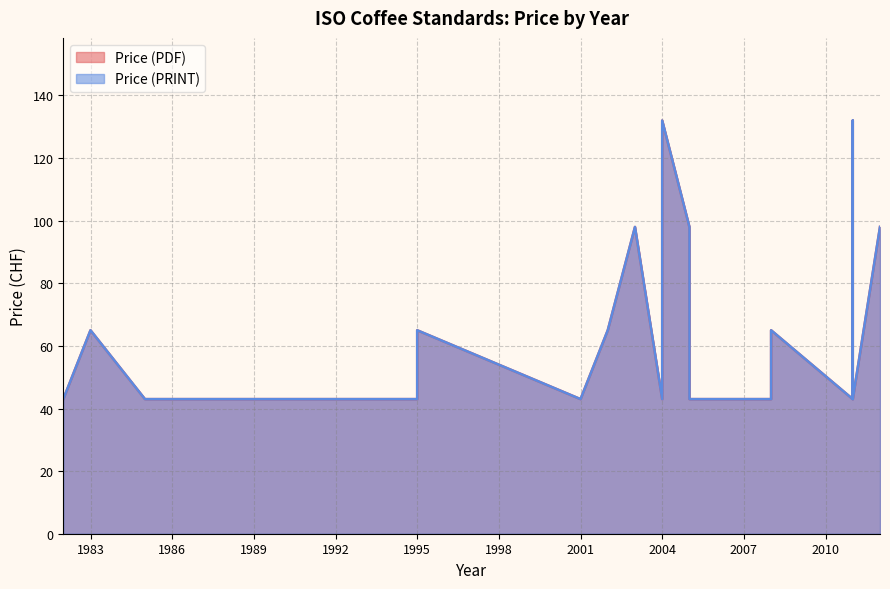

What is the difference between the Price (PDF) values at 2005 and 2011?

55